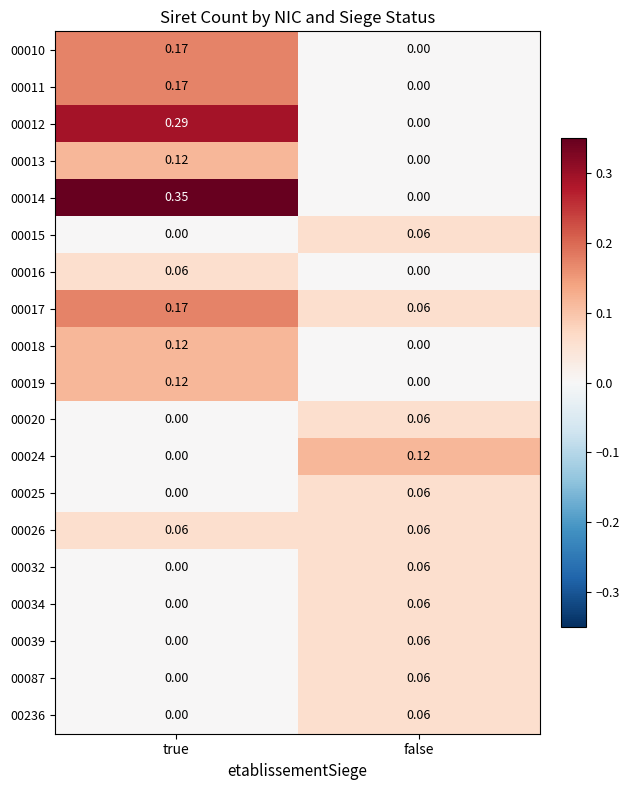

At which category is the sum across all series the highest?

true